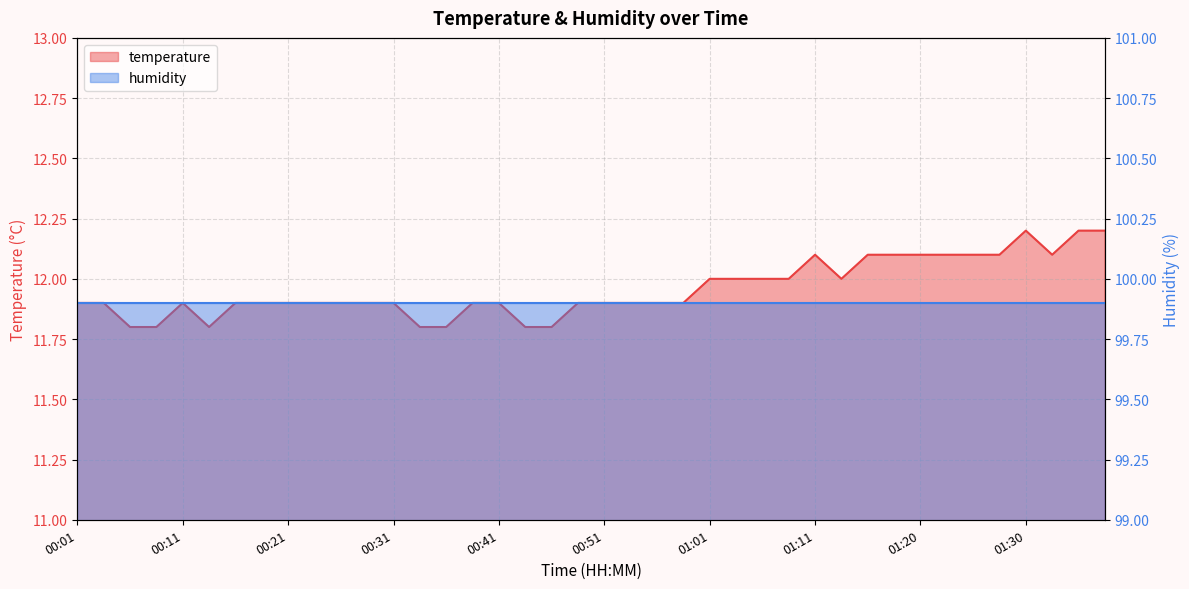

Rank the categories by value from lowest to highest.

00:06, 00:09, 00:14, 00:33, 00:36, 00:43, 00:46, 00:01, 00:03, 00:11, 00:16, 00:19, 00:21, 00:24, 00:26, 00:28, 00:31, 00:38, 00:41, 00:48, 00:51, 00:53, 00:56, 00:58, 01:01, 01:03, 01:06, 01:08, 01:13, 01:11, 01:16, 01:18, 01:20, 01:23, 01:25, 01:28, 01:33, 01:30, 01:35, 01:38